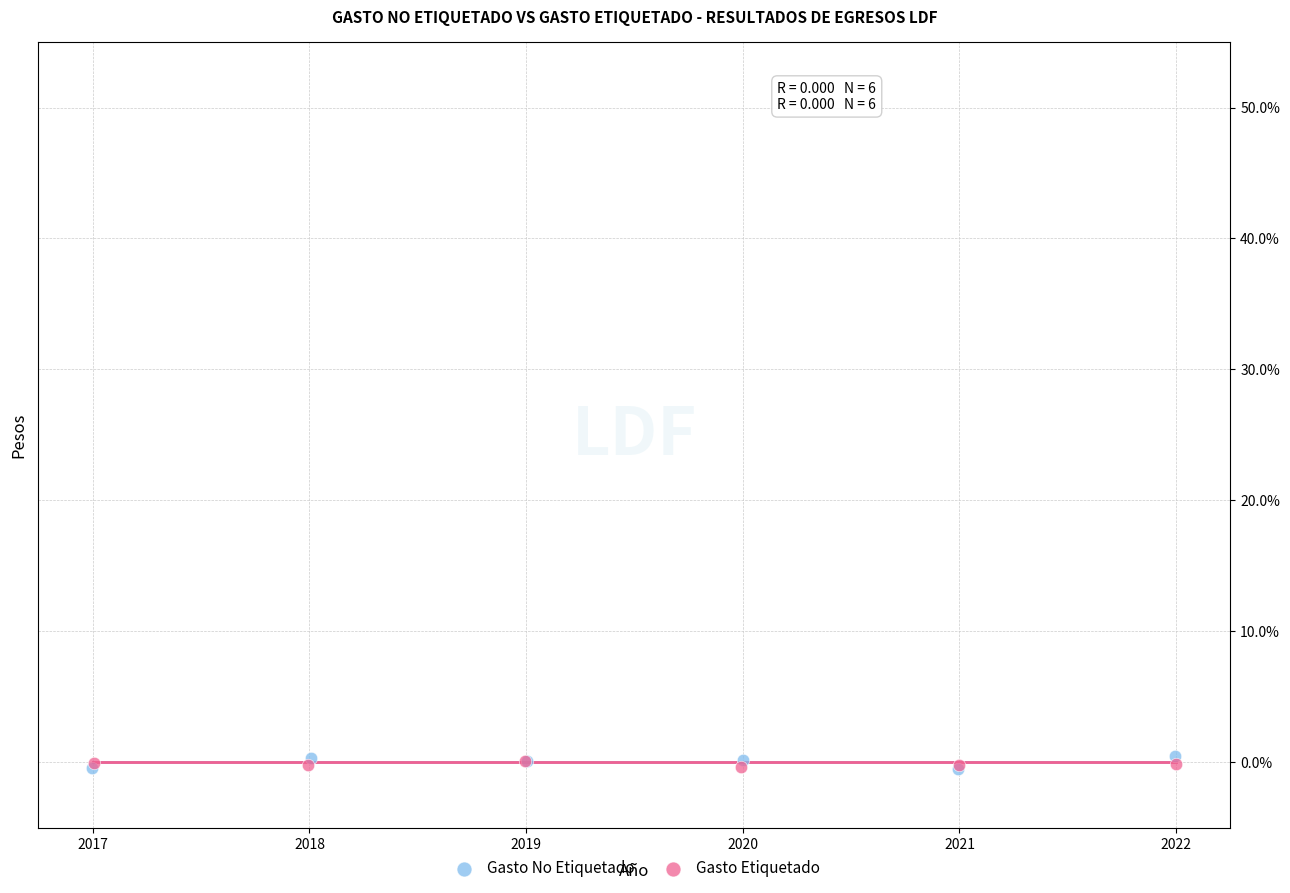

What are all the series names shown in the legend?

Gasto No Etiquetado, Gasto Etiquetado